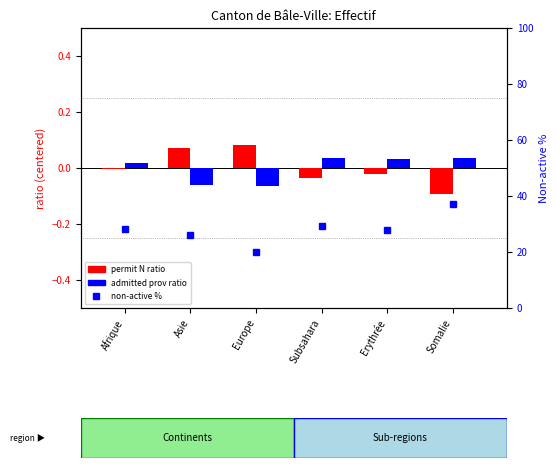

Count the admitted prov ratio values in the range 0 to 1.

4